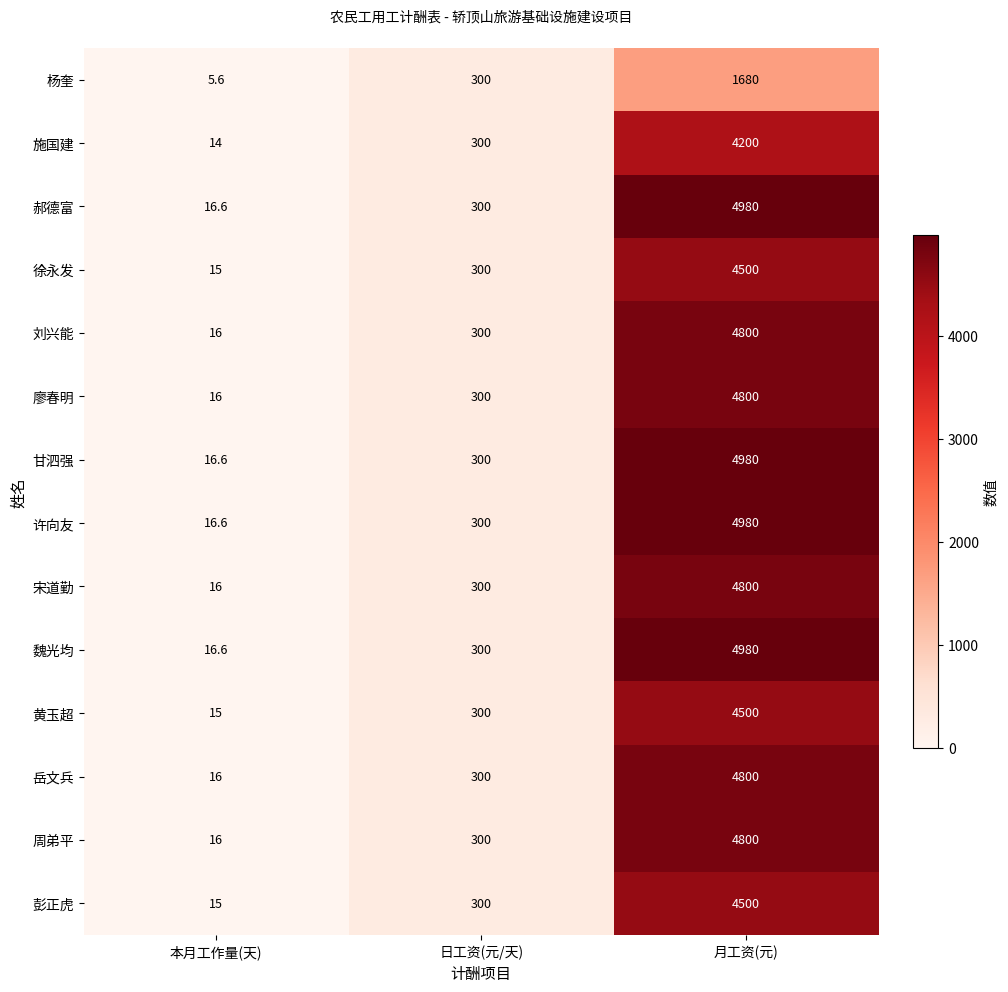

Is the value of 黄玉超 at 日工资(元/天) greater than the value of 宋道勤 at 月工资(元)?

No